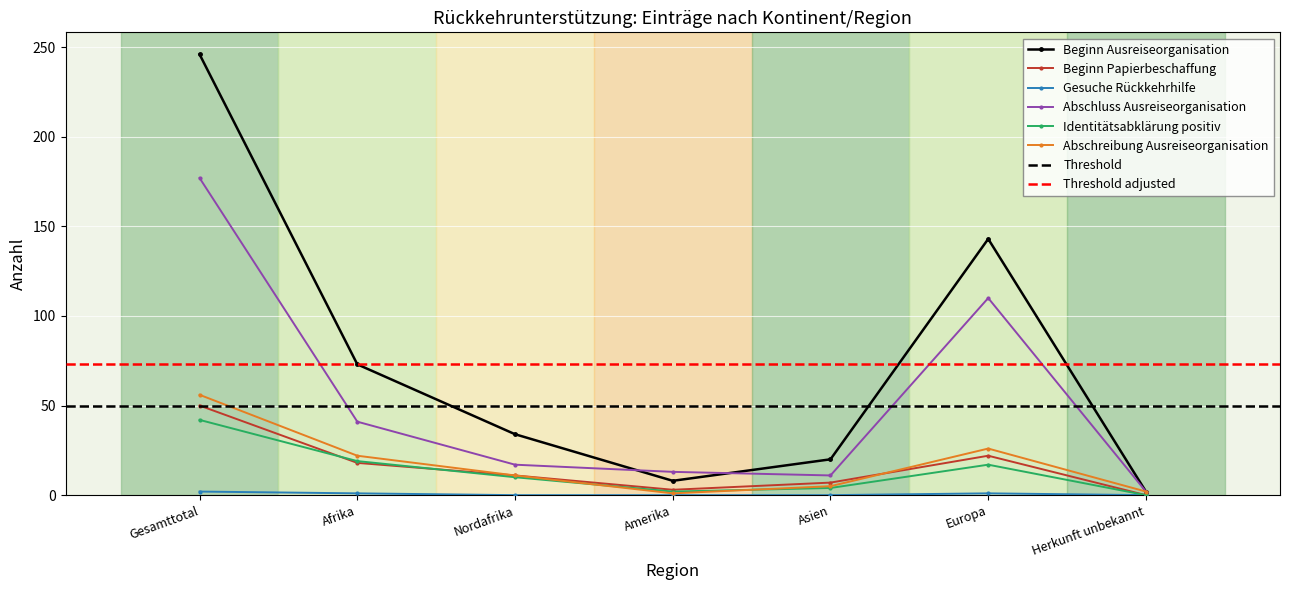

How many categories are shown in the chart?

7